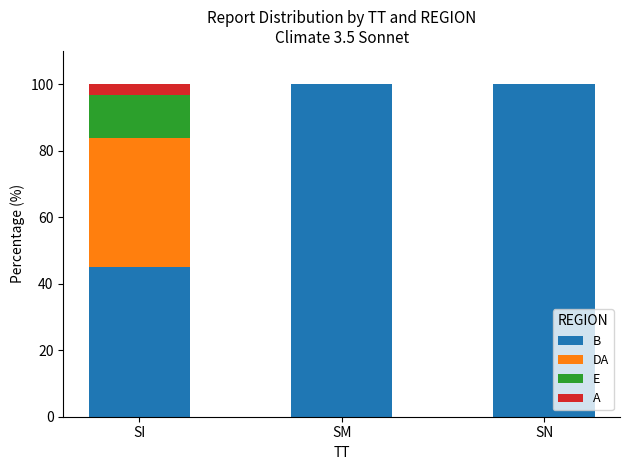

The B series shows 175.8 at SM. True or false?

False